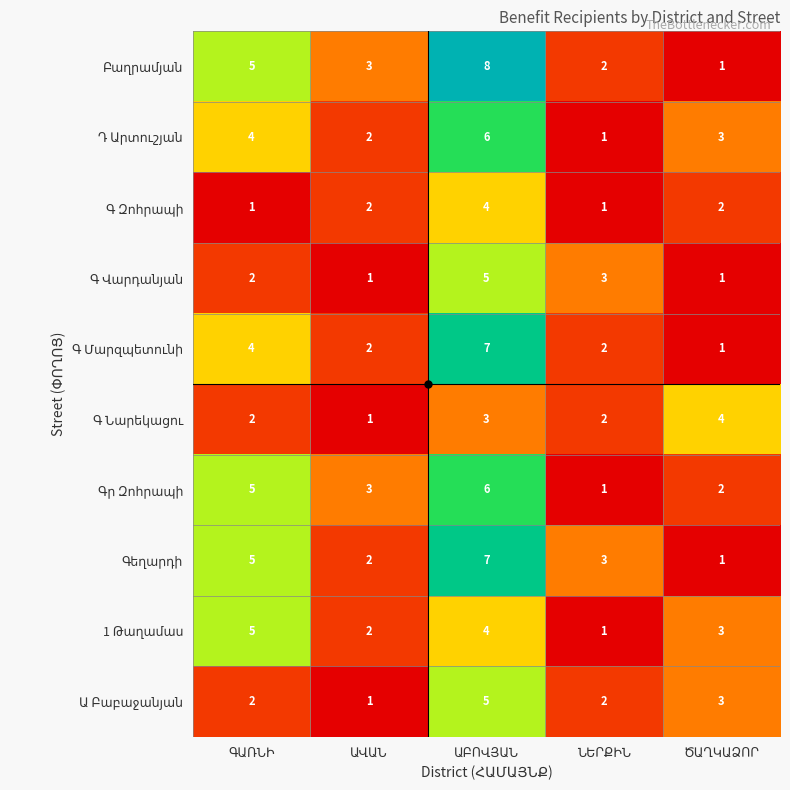

What is the greatest value displayed?

8